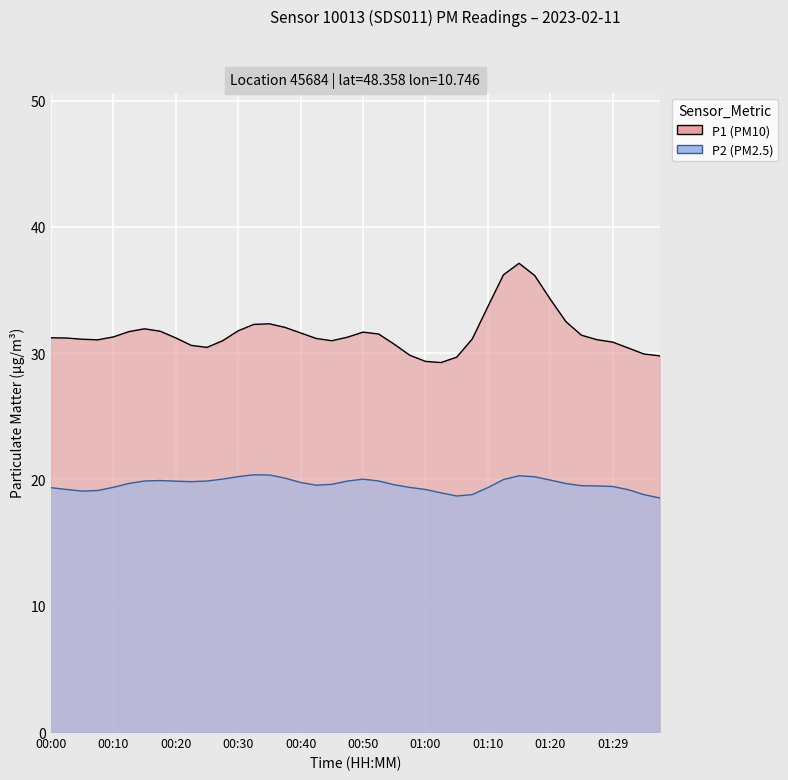

Rank the series by their maximum value, from lowest to highest.

P2, P1